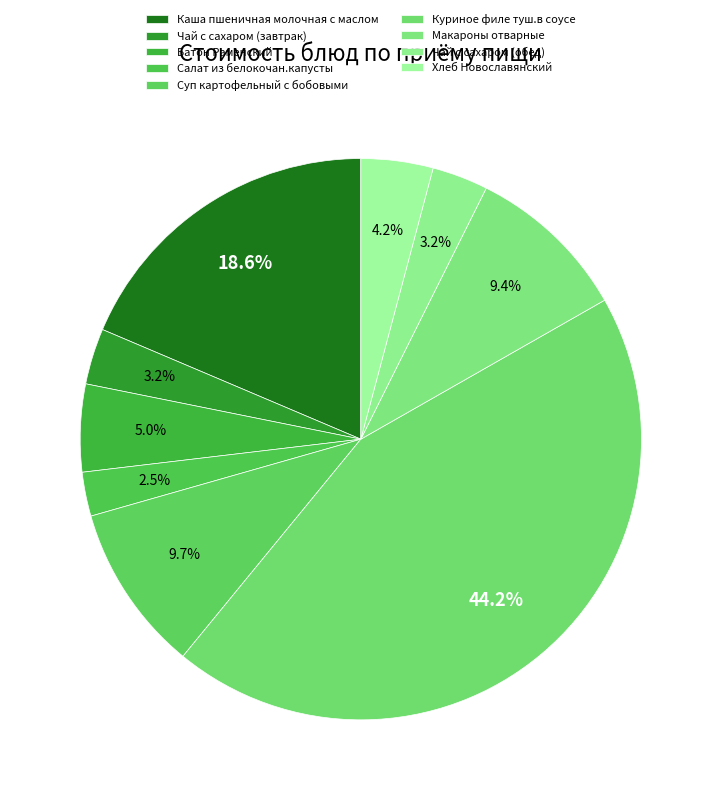

Does Макароны отварные account for over 50% of the chart?

No